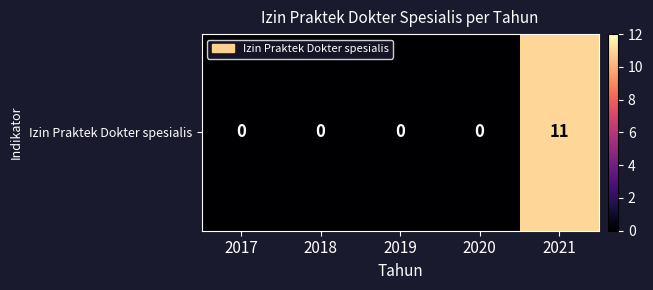

Reading left to right, transcribe all the data shown in this chart.

0	0	0	0	11